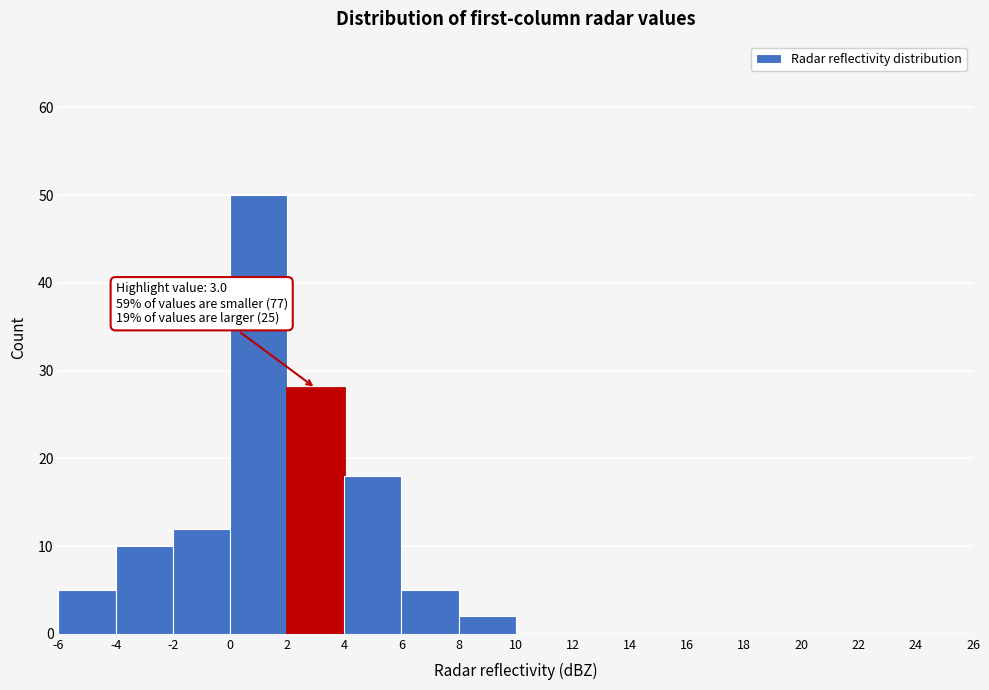

Which range on the x-axis has the tallest bar?

0 to 2